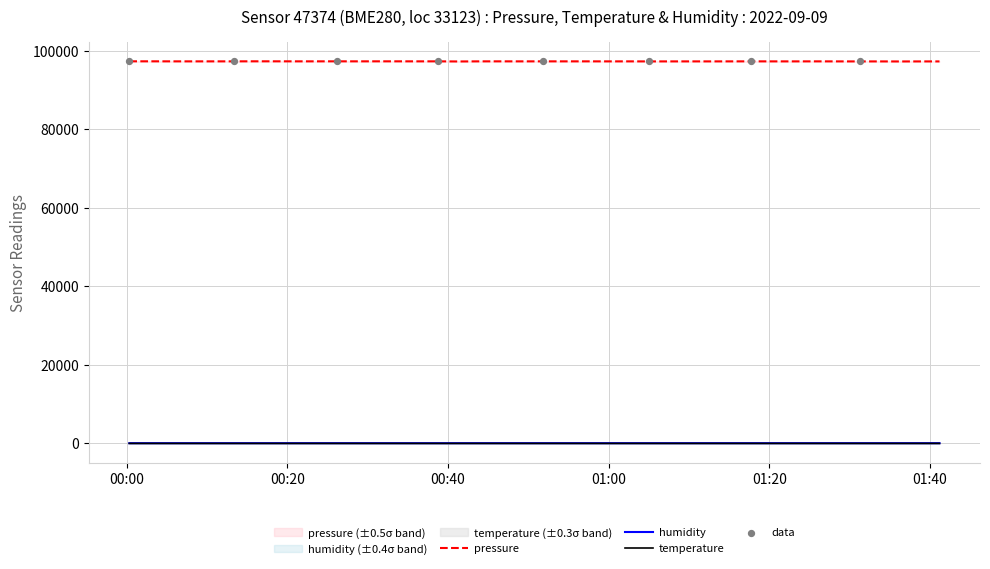

Which series has the largest Y range (max minus min)?

pressure